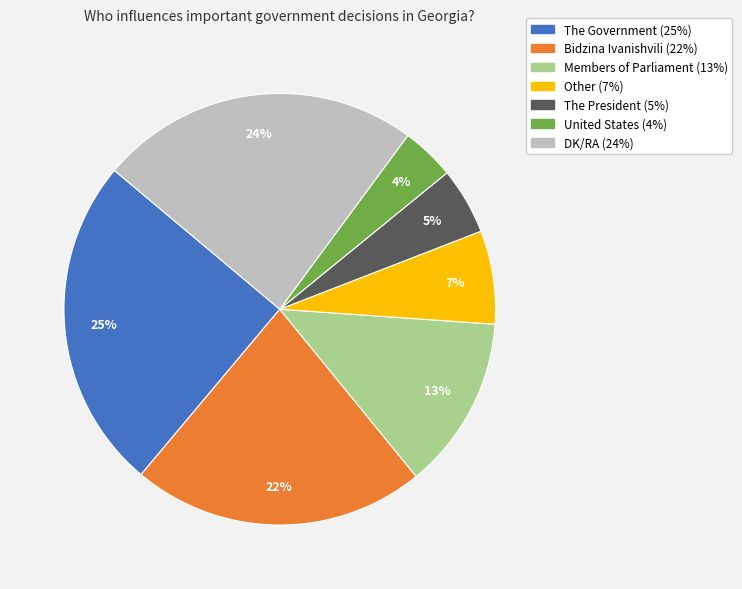

Is the sum of United States and Bidzina Ivanishvili greater than half?

No